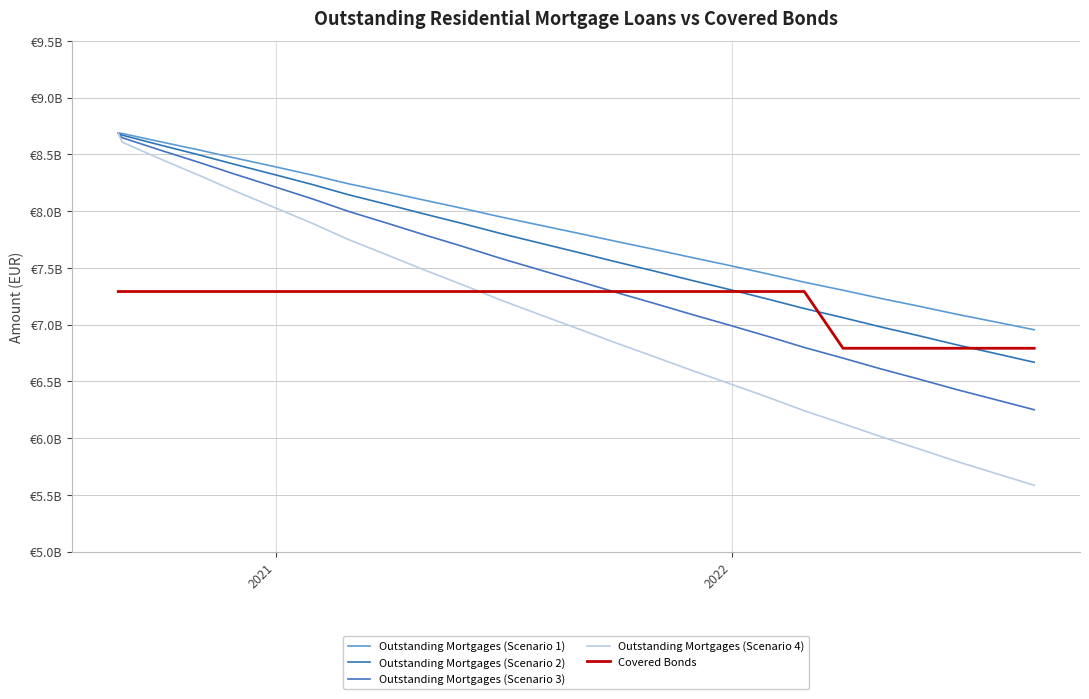

Does the chart have visible grid lines?

Yes